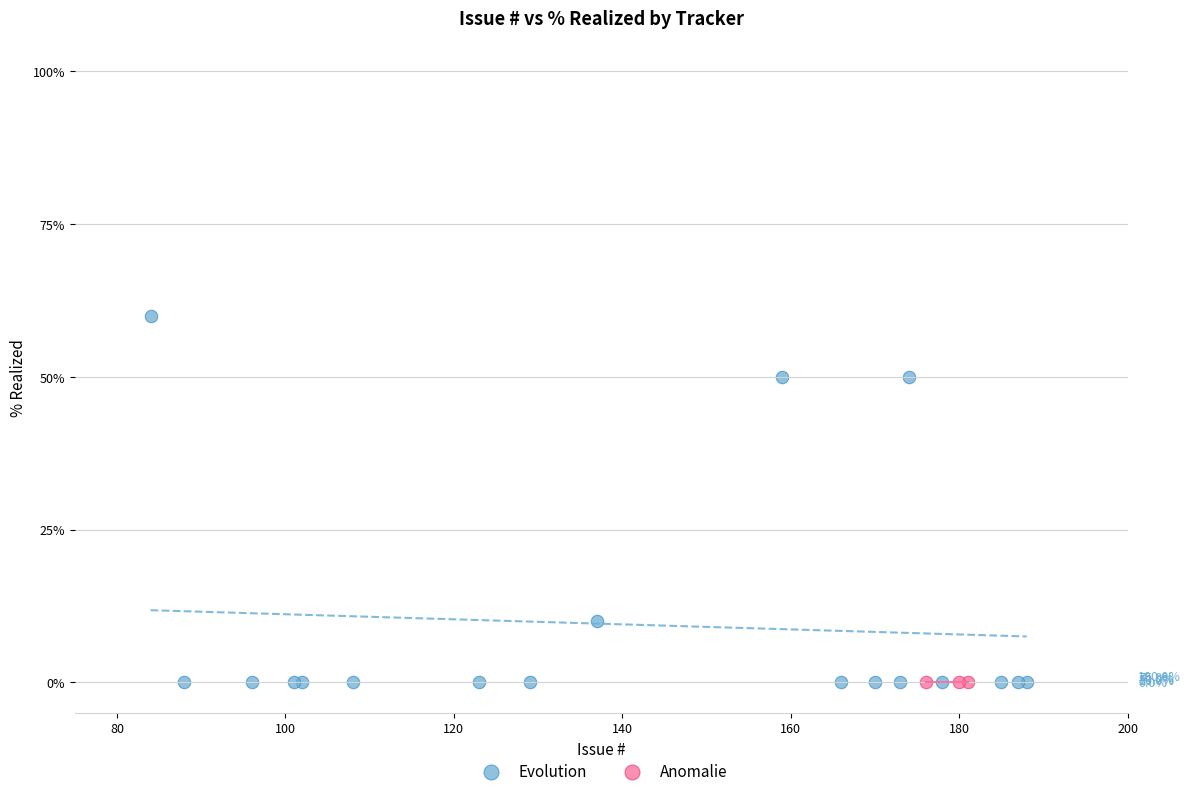

Which series reaches the maximum Y coordinate?

Evolution